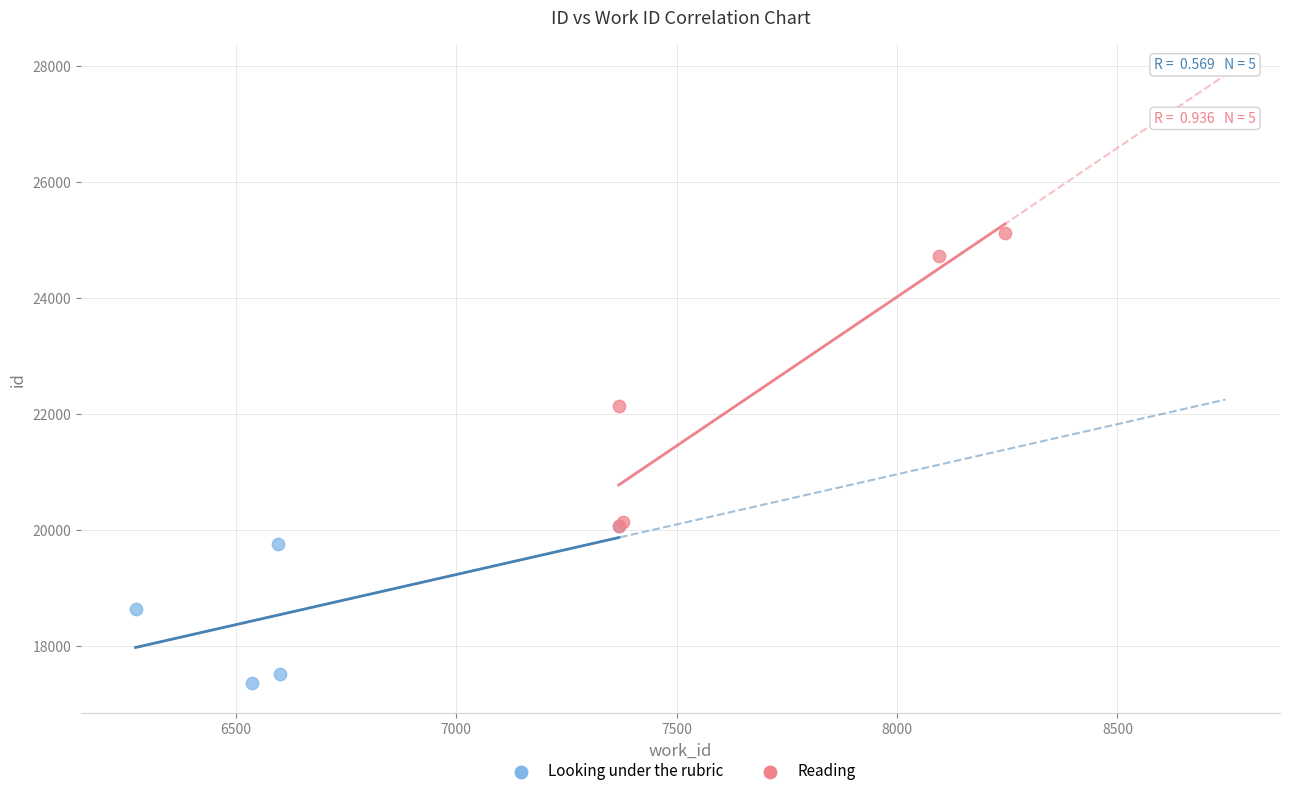

Which series contains the highest Y value?

Reading